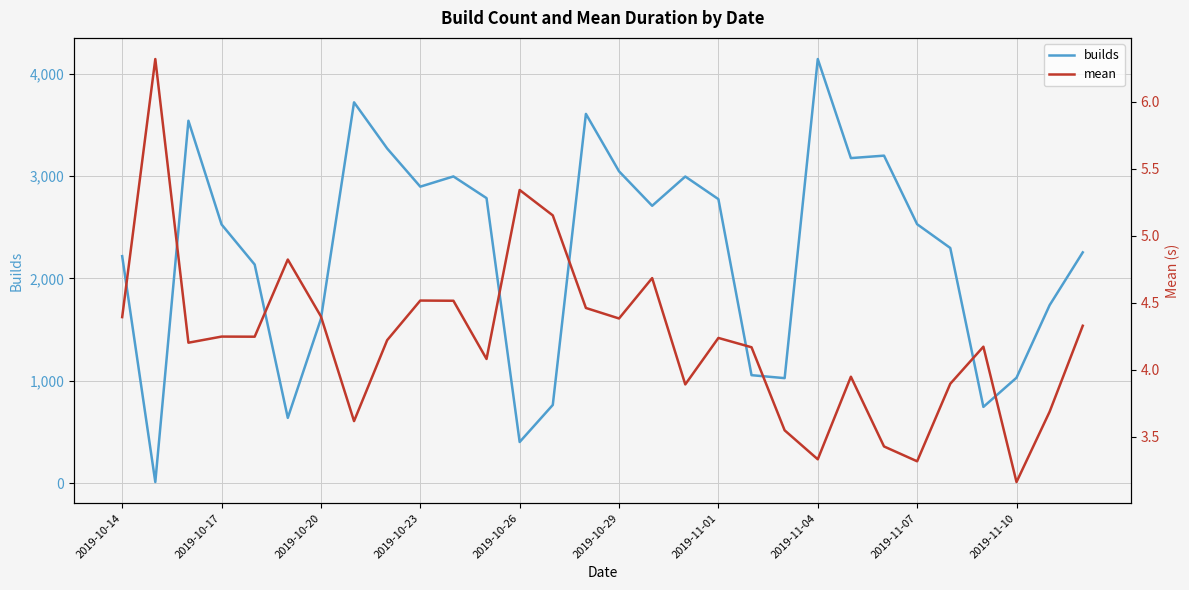

How many lines are shown in the chart?

2